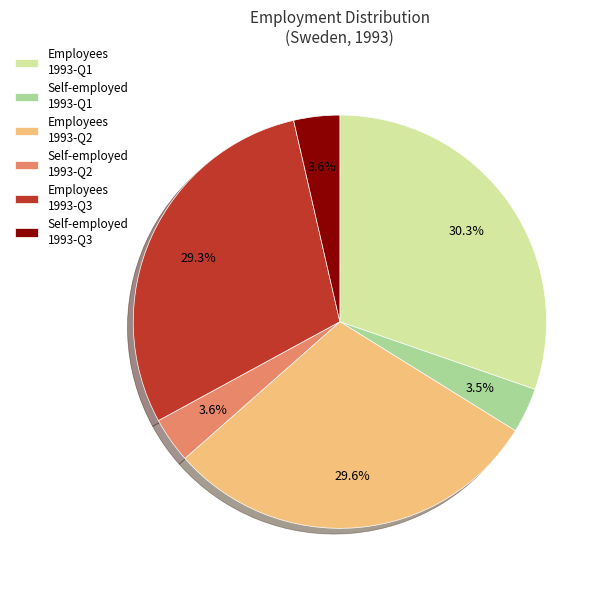

Does Employees 1993-Q3 account for over 50% of the chart?

No